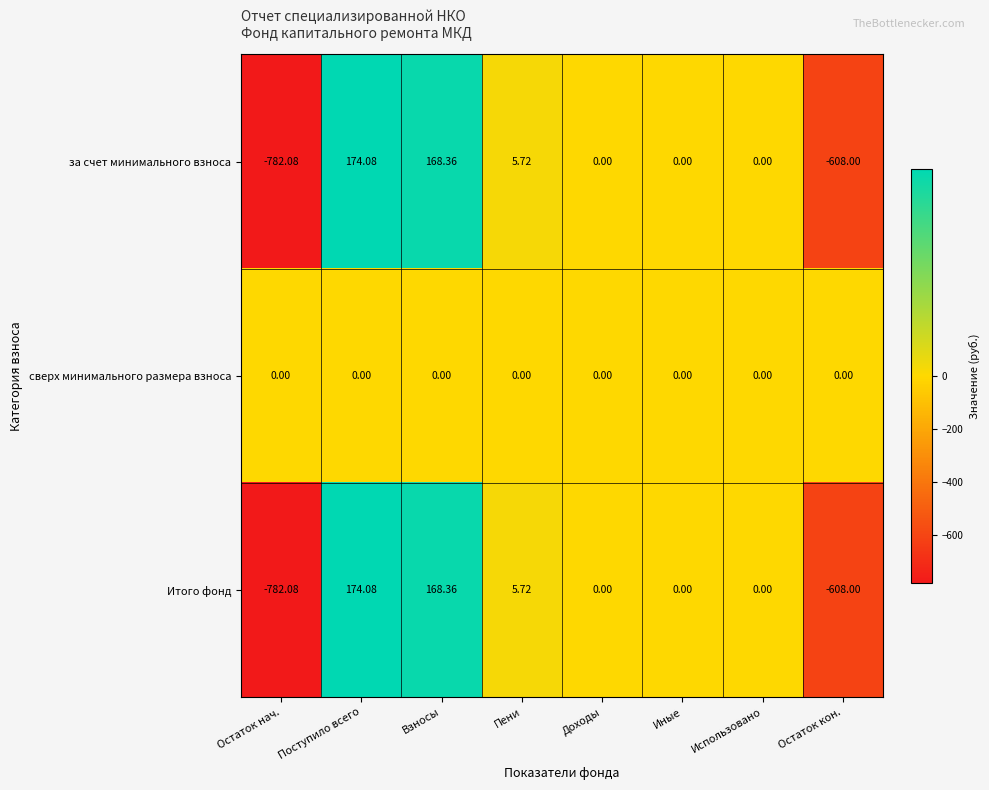

At which label does за счет минимального взноса first exceed 0?

Поступило всего